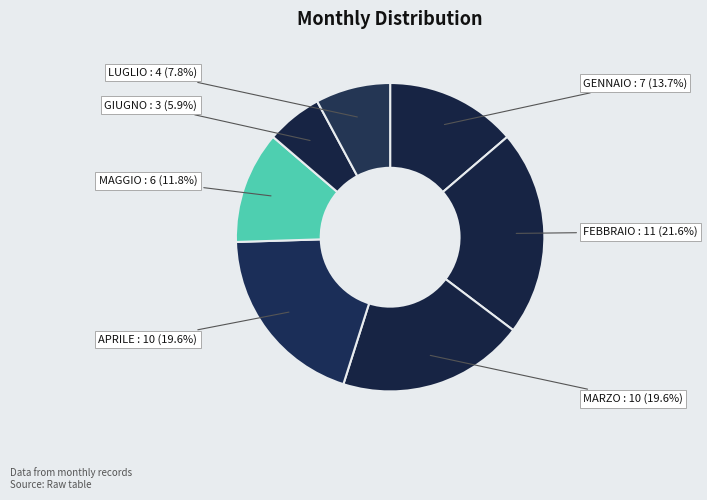

Is FEBBRAIO the majority of the pie?

No